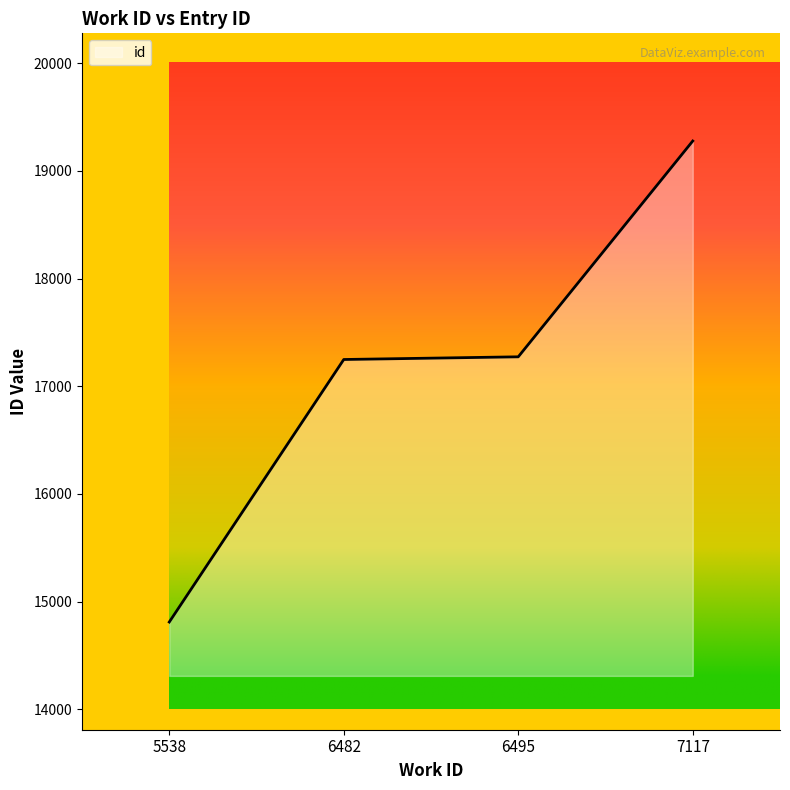

What is the ratio of the value at 6482 to the value at 5538?

1.2